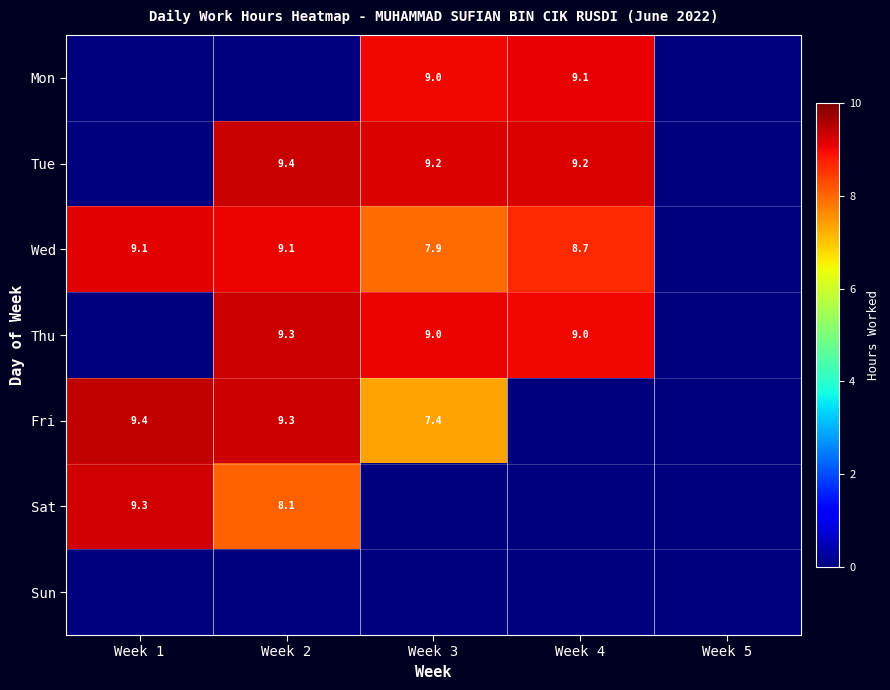

What is the sum of the Wed values at Week 3 and Week 4?

16.6